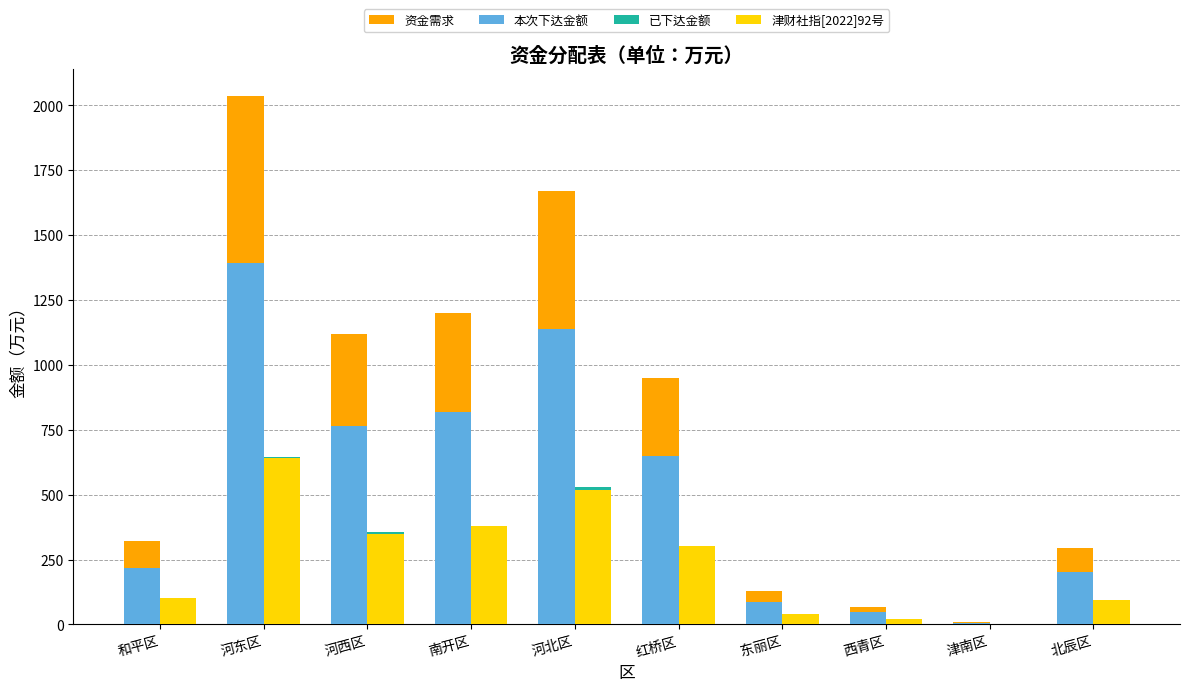

At which label does 本次下达金额 first exceed 648?

河东区